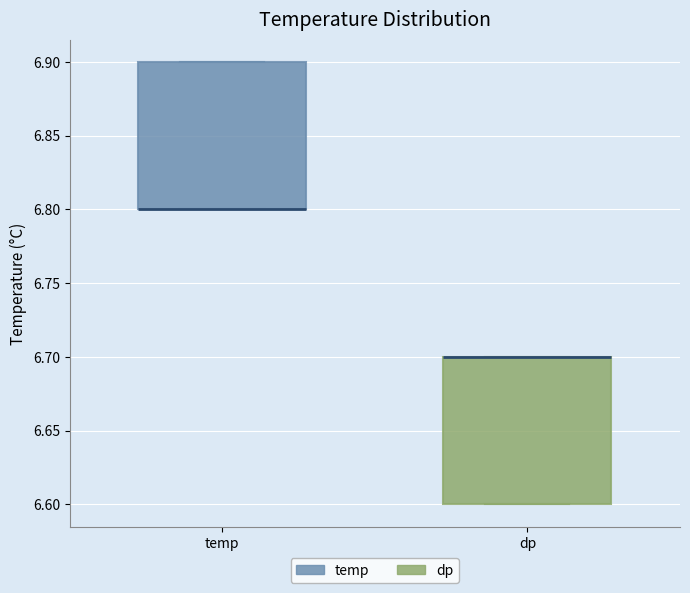

Reading left to right, transcribe this box plot: for each box, give where its median line is, the range the box spans, and where its two whiskers end, as read against the y-axis. The values are not printed on the chart, so give them approximately, as read against the axis.

temp: median 6.8 (drawn on the box's lower edge), box 6.8 to 6.9, whiskers 6.8 to 6.9
dp: median 6.7 (drawn on the box's upper edge), box 6.6 to 6.7, whiskers 6.6 to 6.7